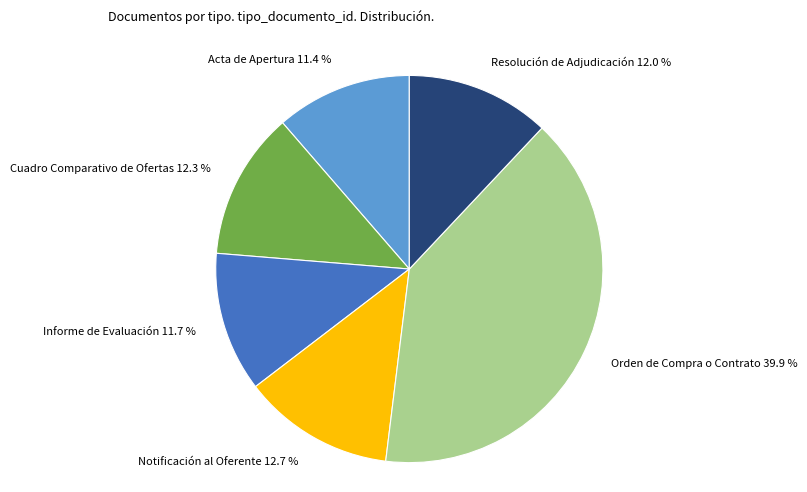

The Notificación al Oferente slice represents 13% of the pie. True or false?

True